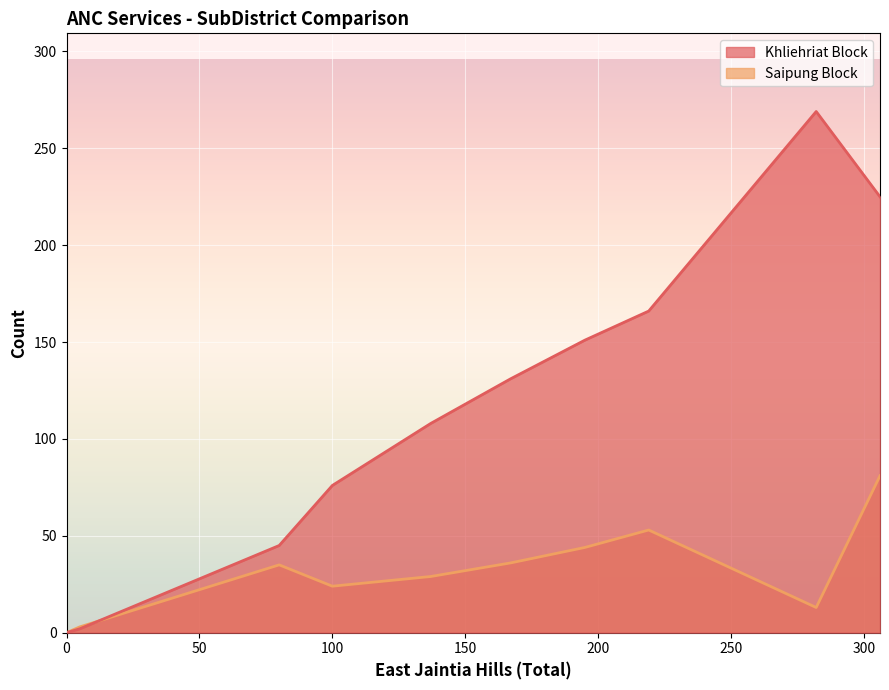

What is the greatest value displayed?

269